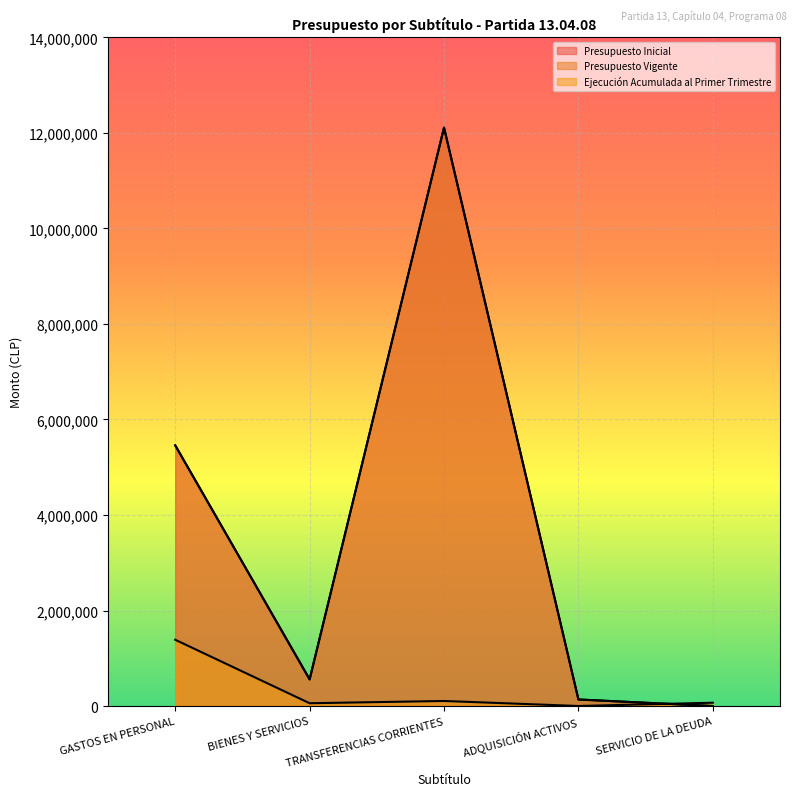

Which series has the largest total across all categories?

Presupuesto Inicial